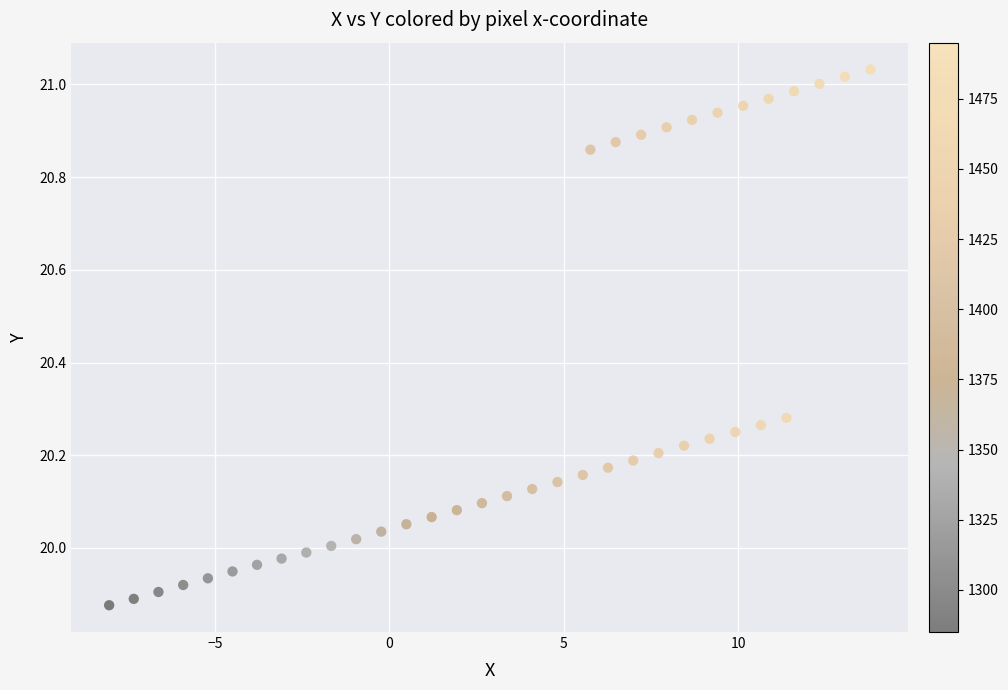

What is the range of Y values (max minus min)?

1.2